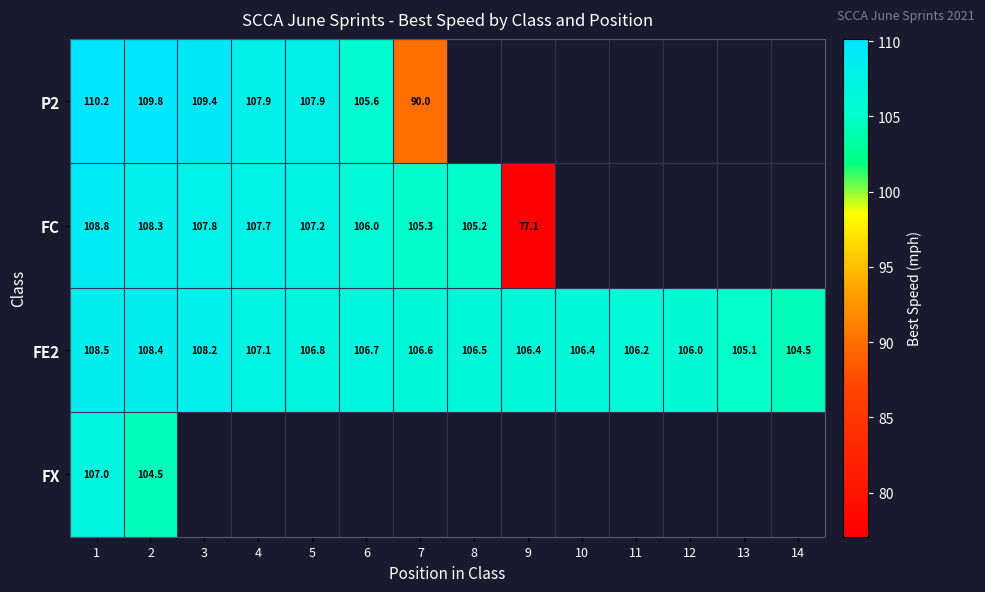

Is the value of FE2 at 12 greater than the value of P2 at 1?

No